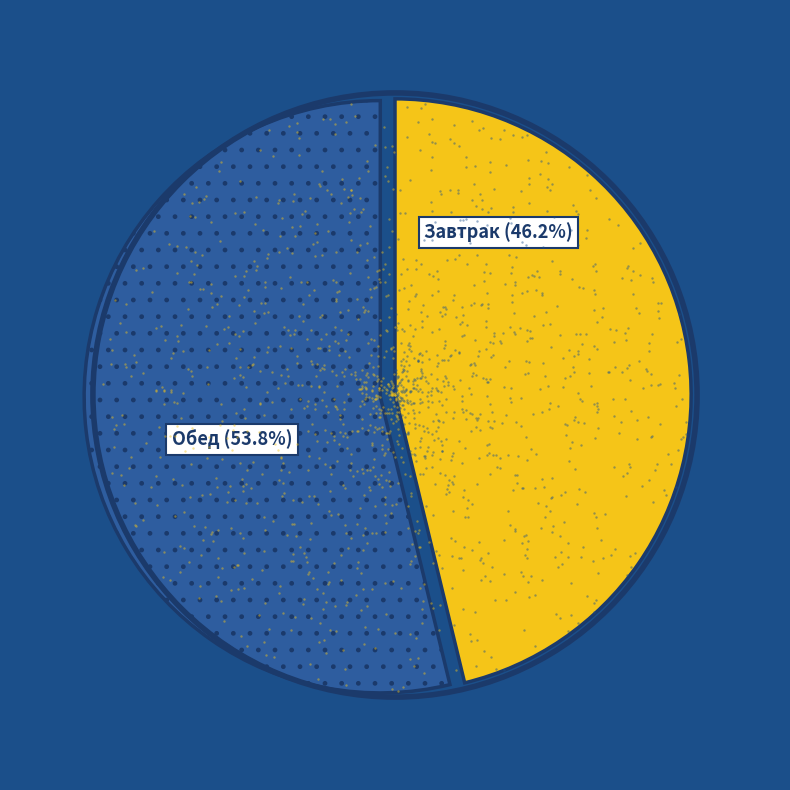

To the nearest percent, what is the difference between the Завтрак and Обед slice percentages?

8%